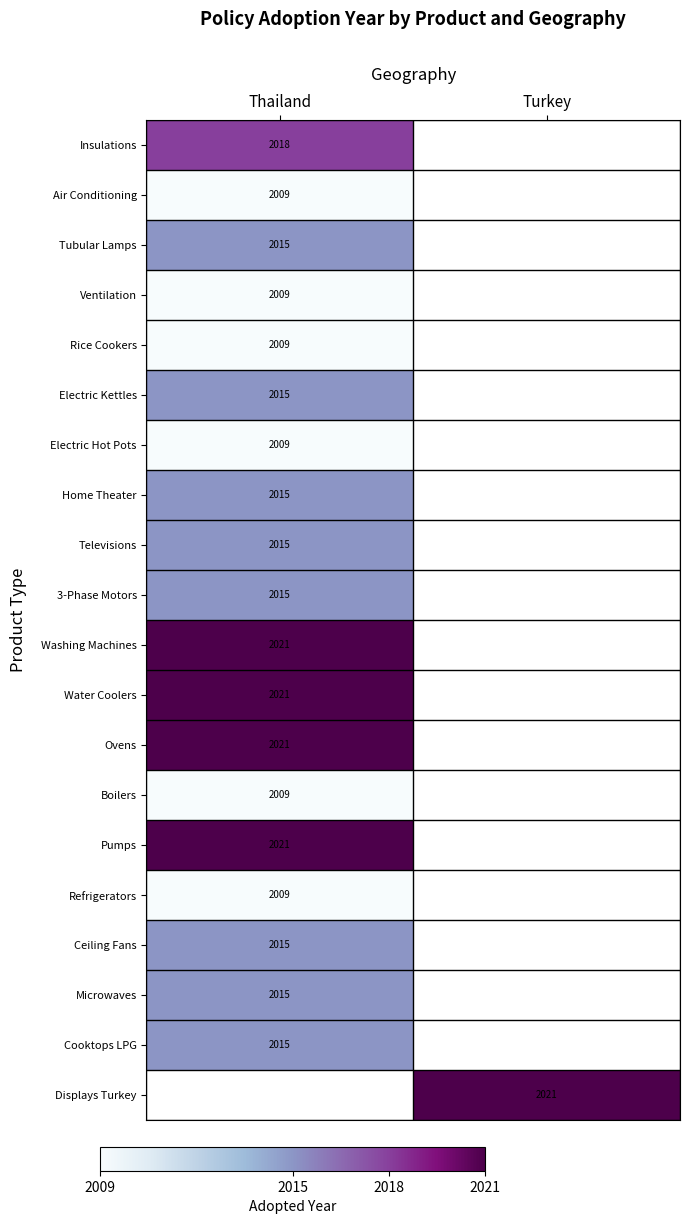

Rank the categories by Boilers value from lowest to highest.

Thailand, Turkey